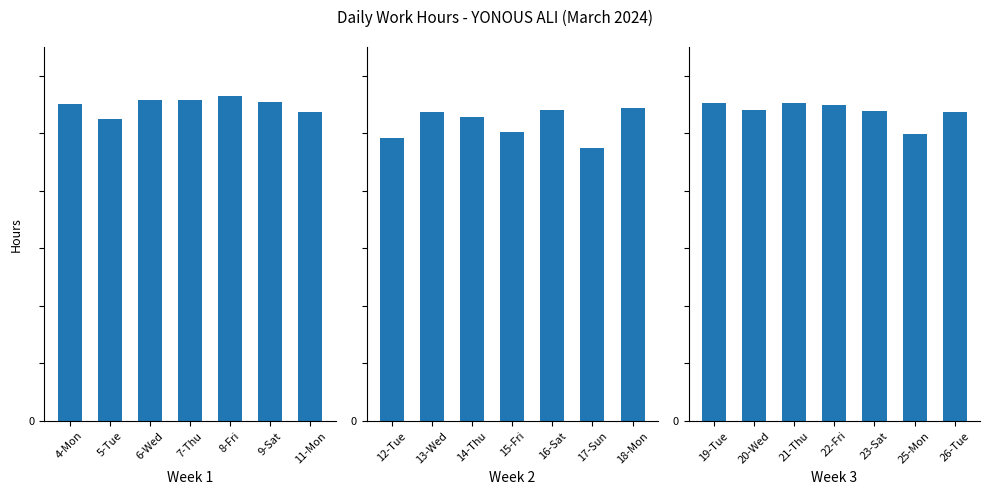

What is the label of the 6th bar from the left?

25-Mon